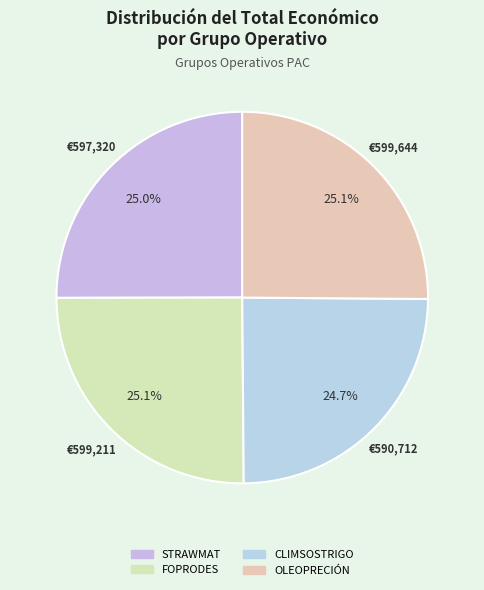

What percentage is the STRAWMAT slice, to the nearest percent?

25%